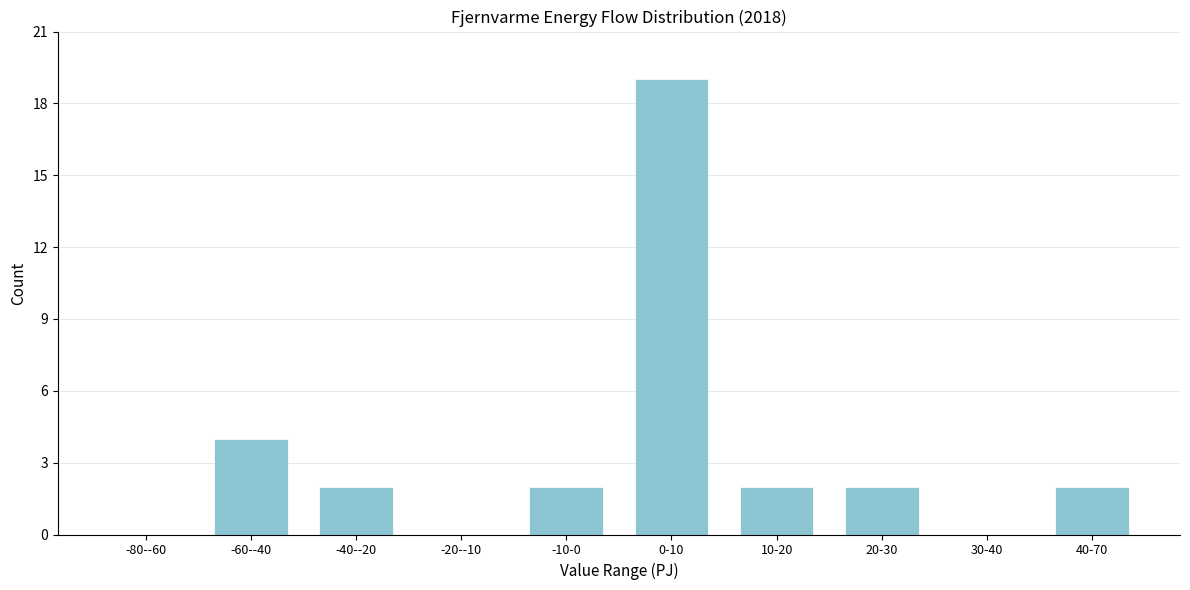

Reading left to right, transcribe all the data shown in this chart.

-80--60=0	-60--40=4	-40--20=2	-20--10=0	-10-0=2	0-10=19	10-20=2	20-30=2	30-40=0	40-70=2